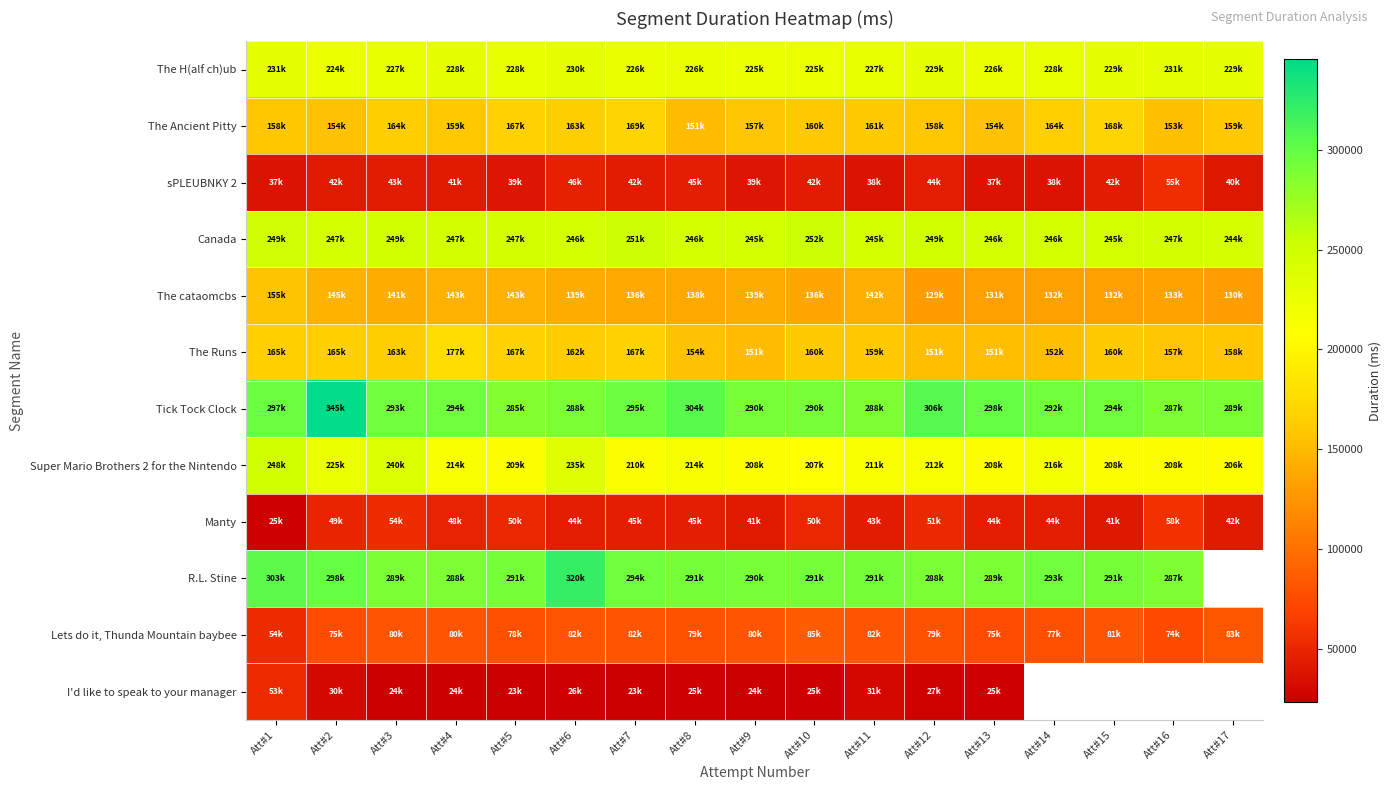

What is the maximum value shown in the chart?

345190.0